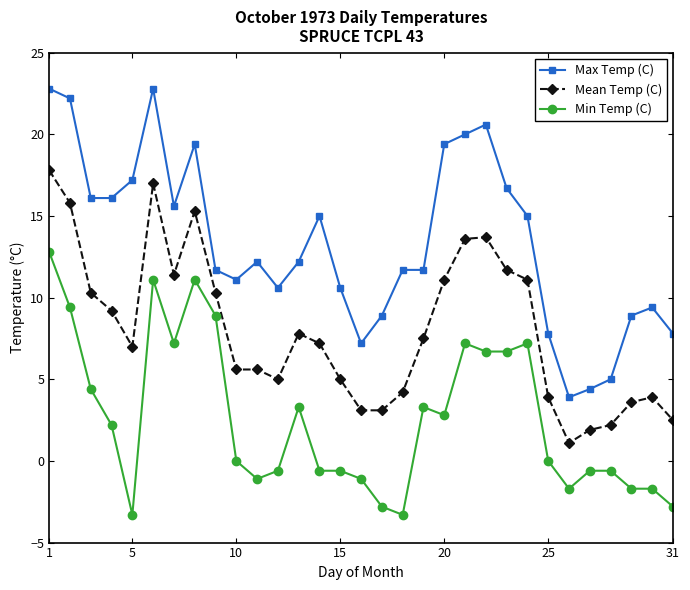

Which series has the largest range (max minus min)?

Max Temp (C)